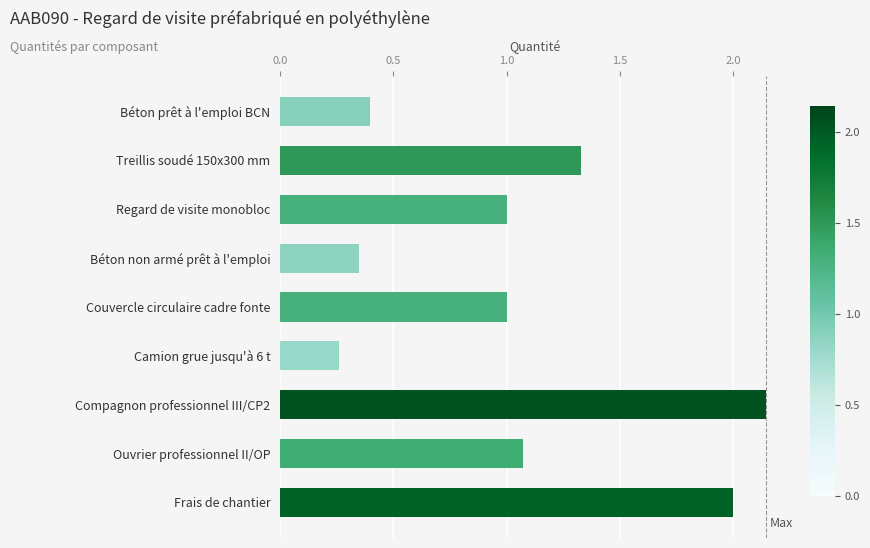

True or false: the data shows 0.5 at Ouvrier professionnel II/OP.

False